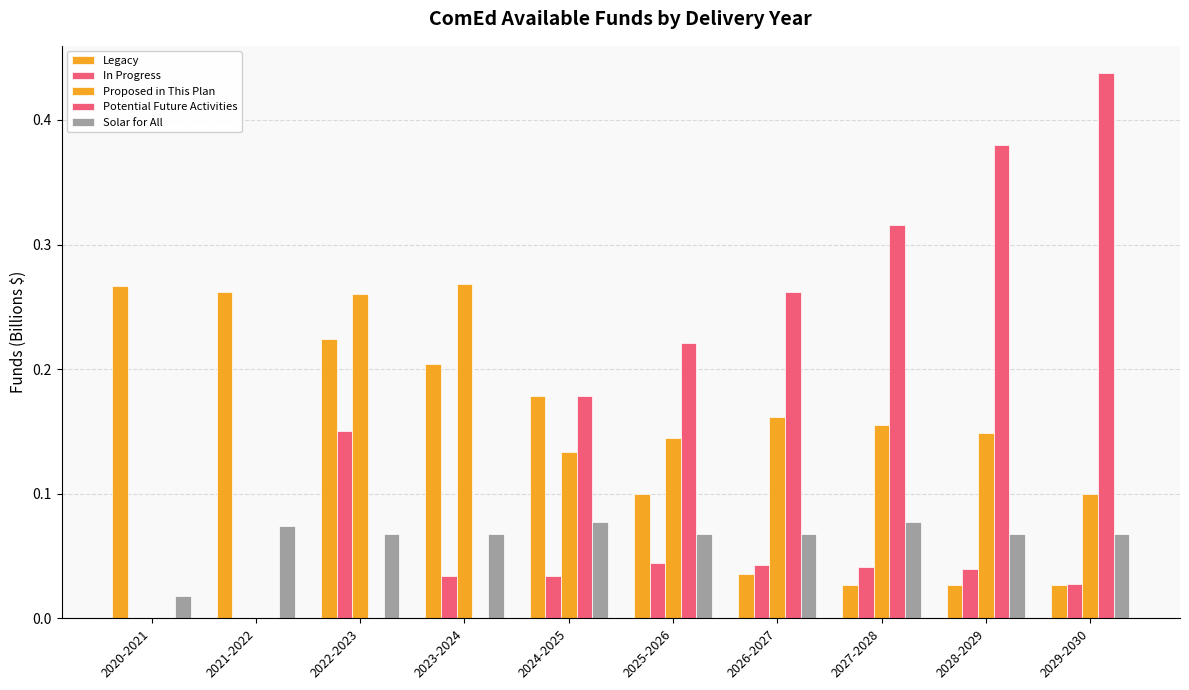

True or false: Potential Future Activities has a value of 0.0 at 2025-2026.

False